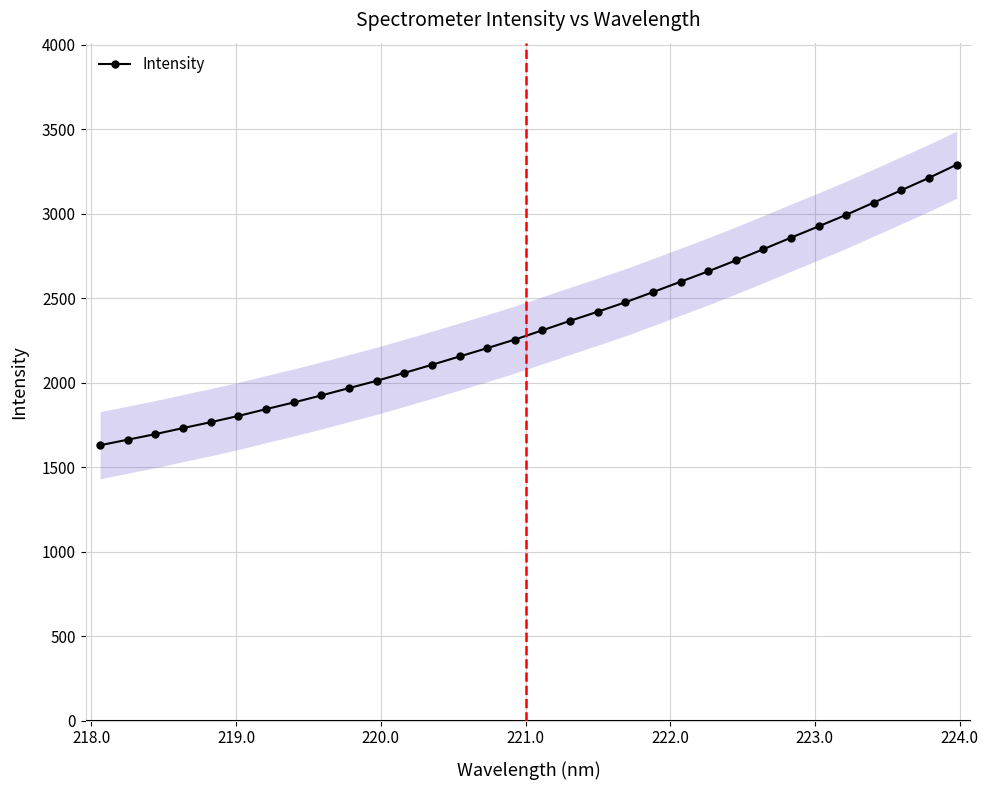

What is the difference between the maximum and minimum values?

1660.8